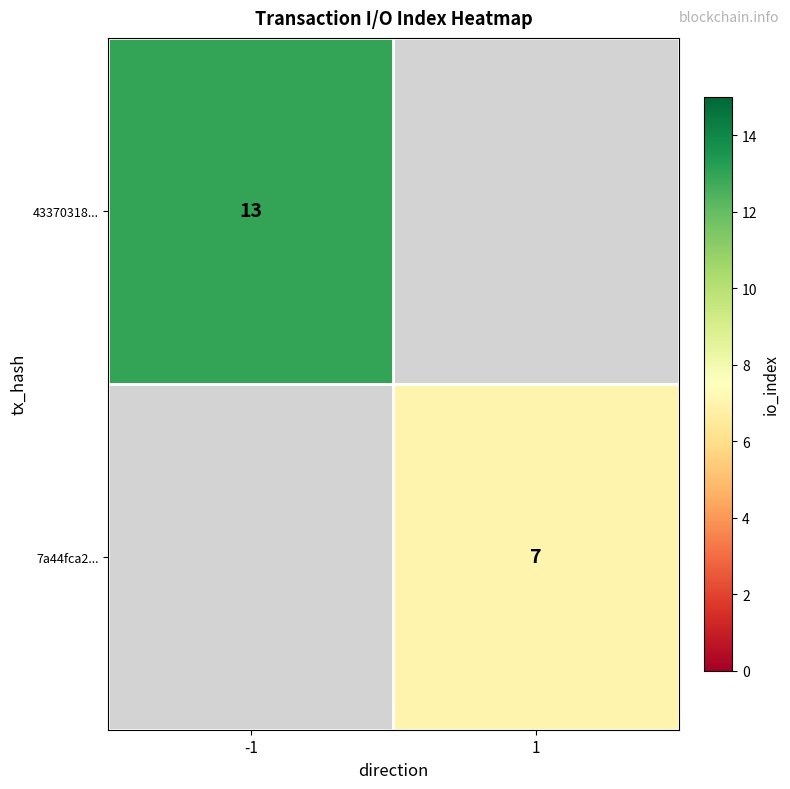

Is the value of 43370318... at -1 greater than the value of 7a44fca2... at 1?

Yes